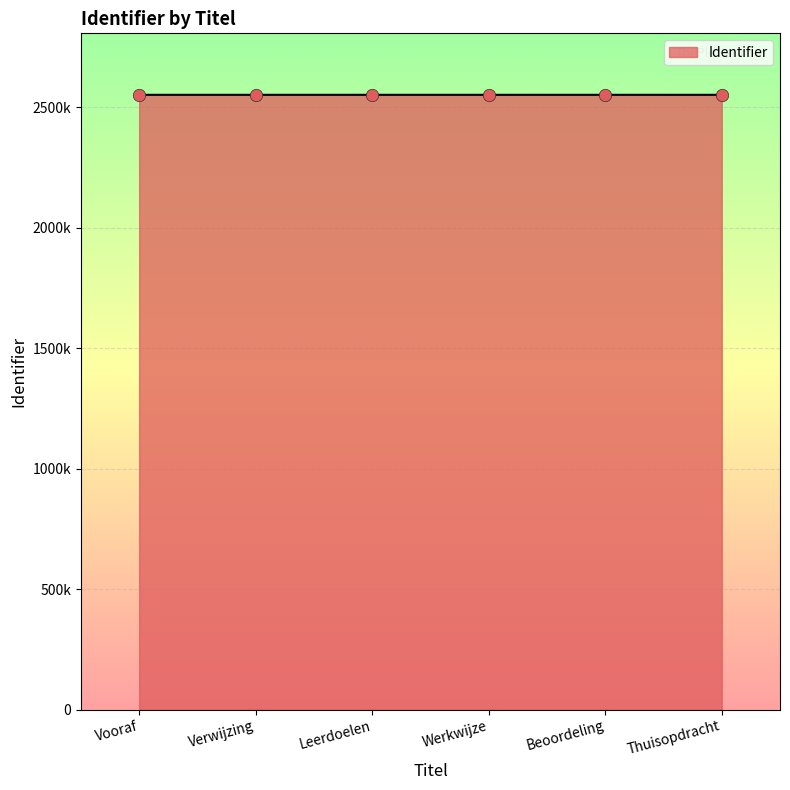

What is the ratio of the value at Leerdoelen to the value at Werkwijze?

1.0